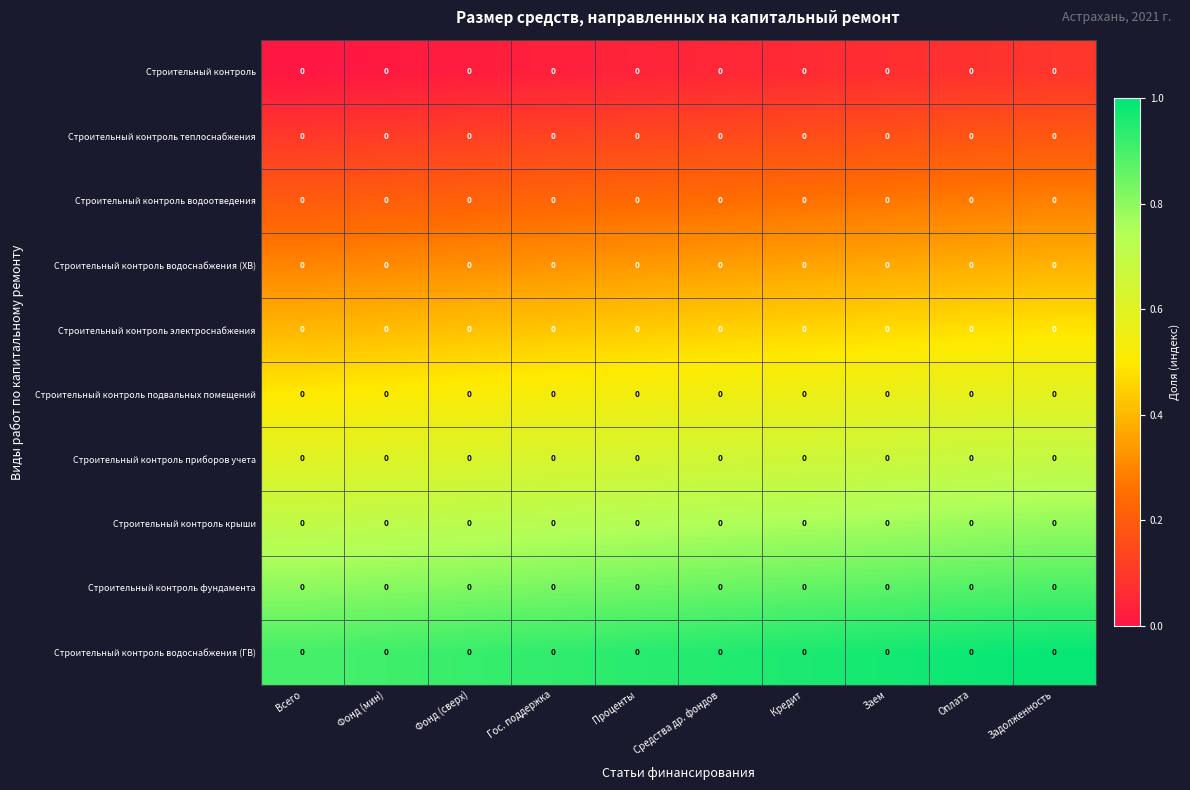

At Гос. поддержка, list the series in order from largest to smallest.

Строительный контроль водоснабжения (ГВ), Строительный контроль фундамента, Строительный контроль крыши, Строительный контроль приборов учета, Строительный контроль подвальных помещений, Строительный контроль электроснабжения, Строительный контроль водоснабжения (ХВ), Строительный контроль водоотведения, Строительный контроль теплоснабжения, Строительный контроль